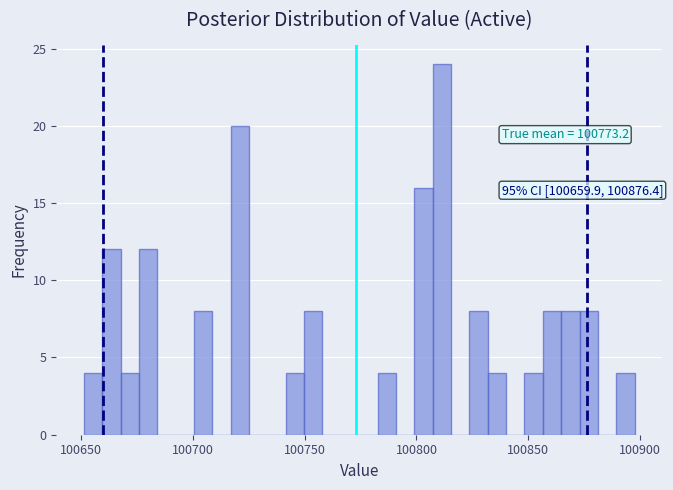

Read against the x-axis, roughly where is the centre of the tallest bar?

100810